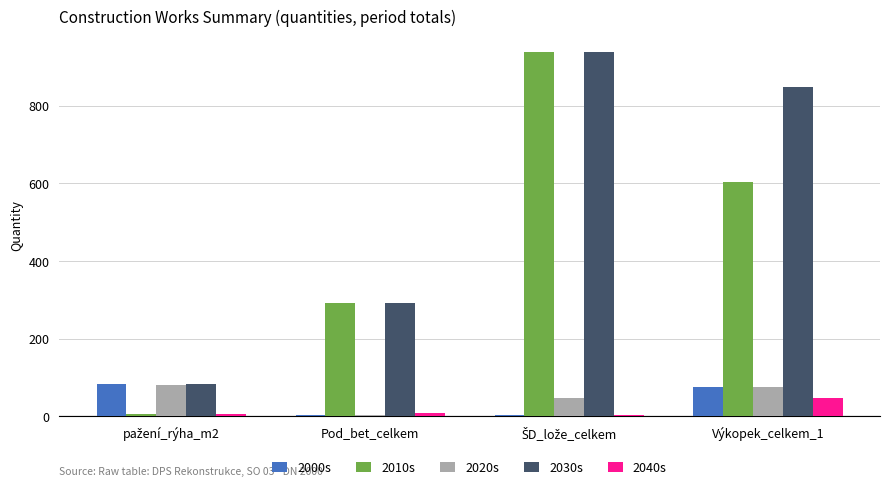

What is the sum of all 2030s values?

2163